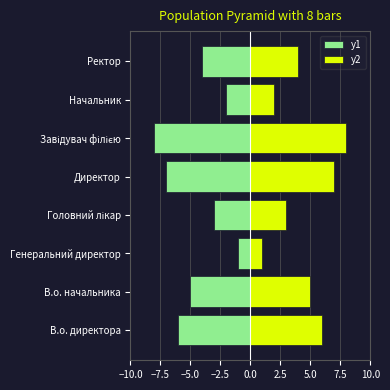

True or false: y2 has a value of 1 at Генеральний директор.

True